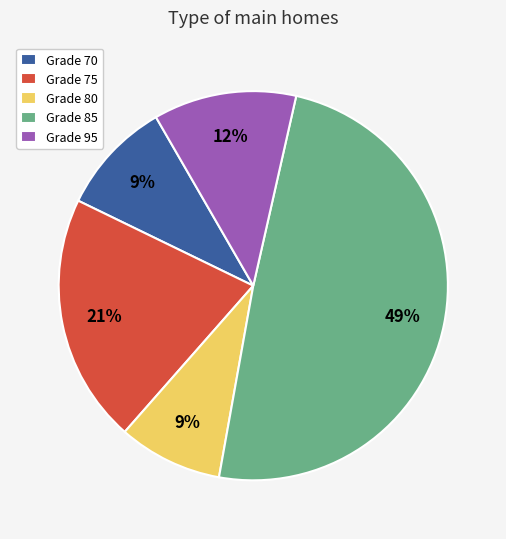

To the nearest percent, what portion does Grade 85 represent?

49%